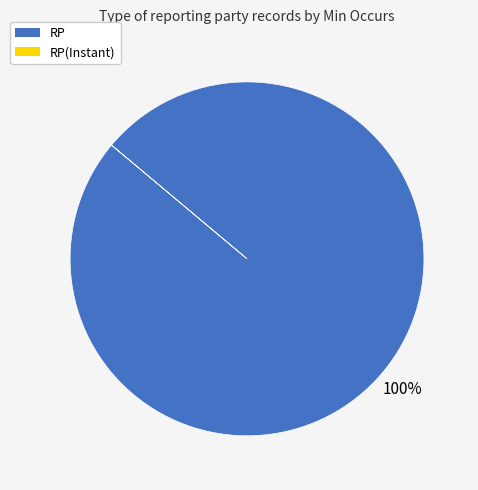

To the nearest percent, what is the difference between the largest and smallest slice percentages?

100%